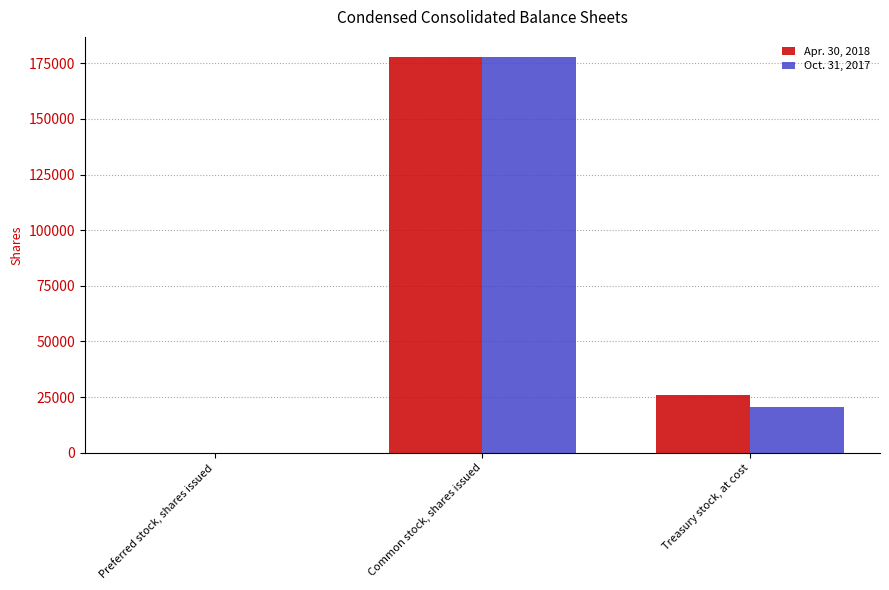

Which label corresponds to the largest value in the chart?

Common stock, shares issued